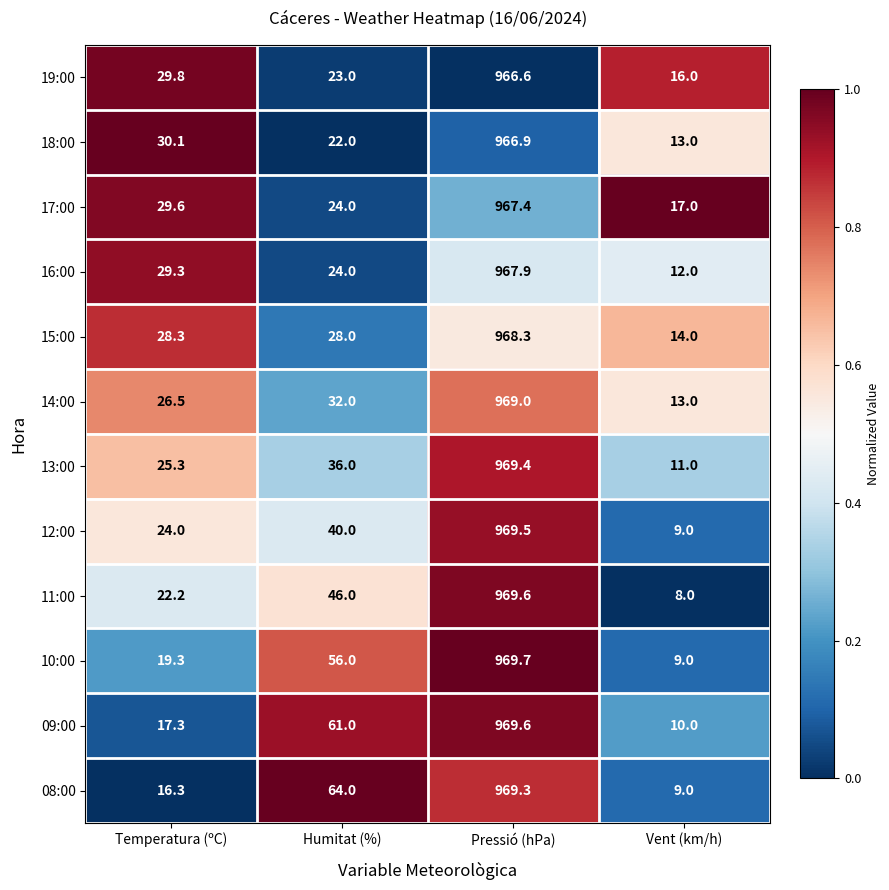

Which series has the widest spread of values?

11:00